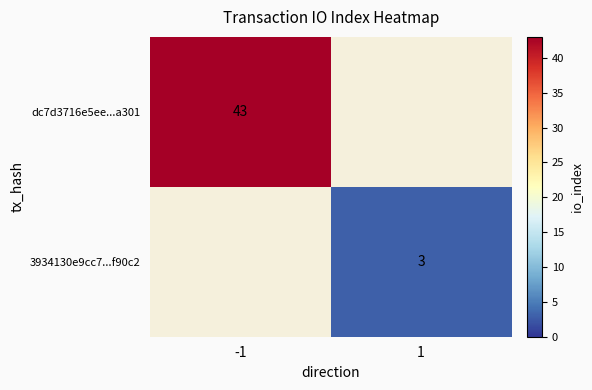

The dc7d3716e5ee...a301 series shows 9 at -1. True or false?

False